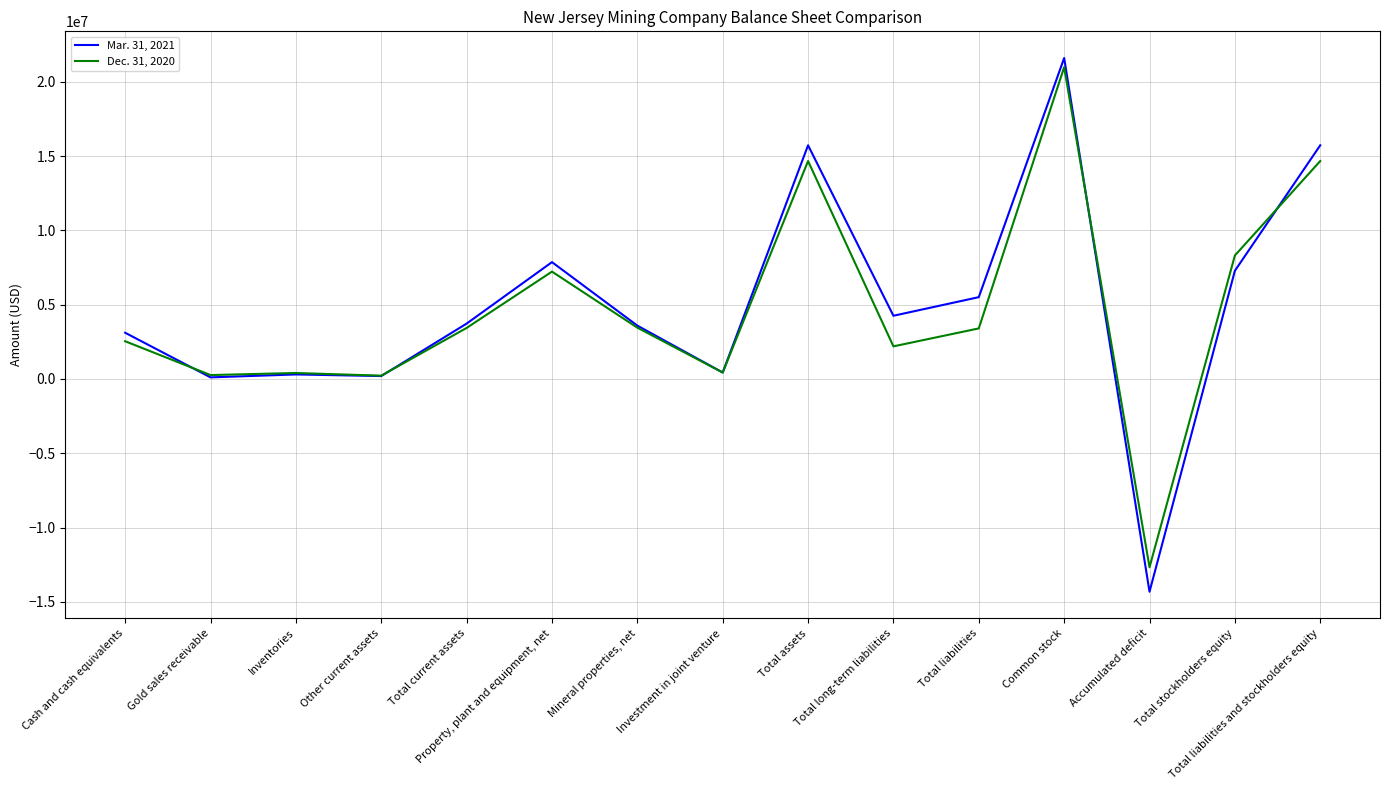

The Mar. 31, 2021 series shows -14319273 at Accumulated deficit. True or false?

True